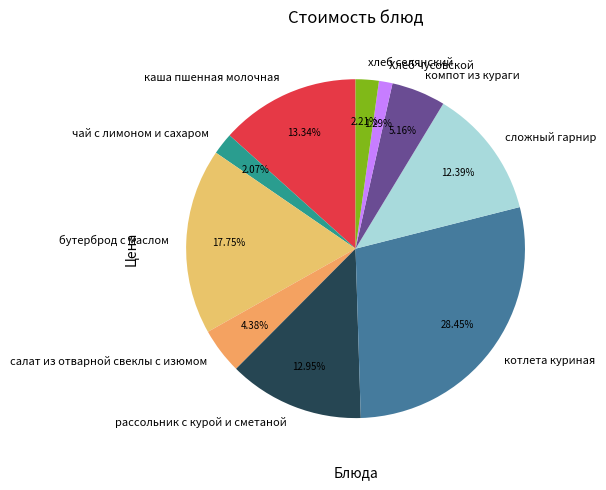

To the nearest percent, what percentage of the pie is хлеб селянский?

2%